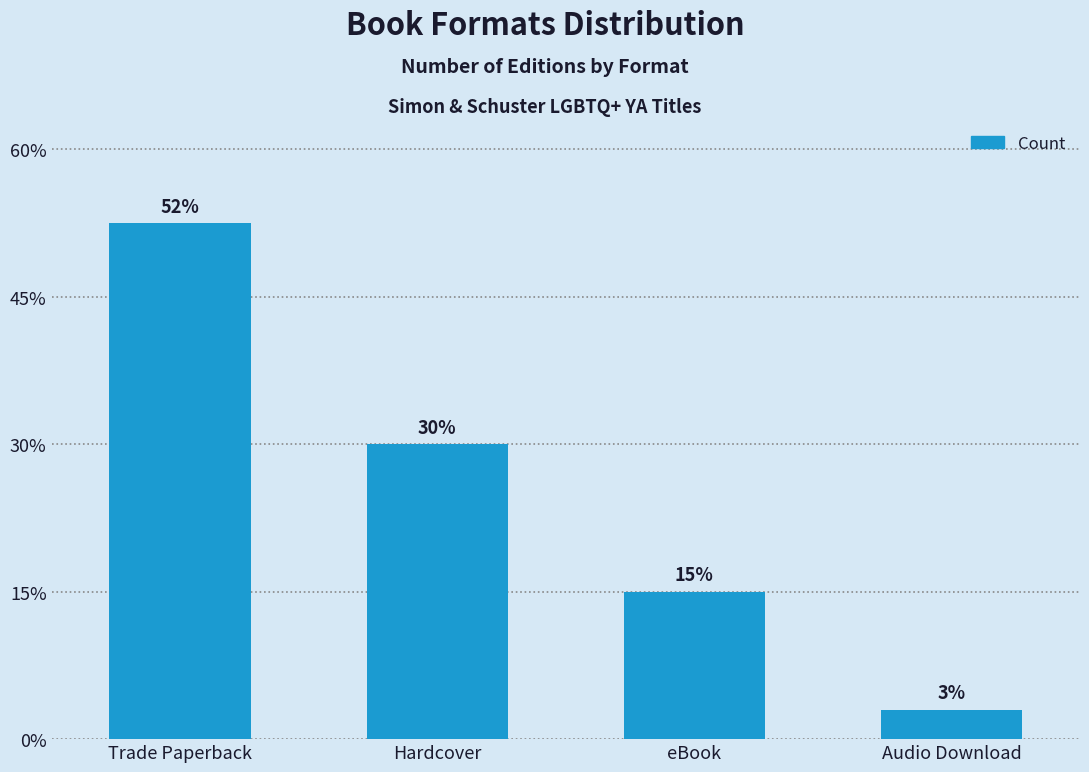

What is the ratio of the value at Trade Paperback to the value at Hardcover?

1.8